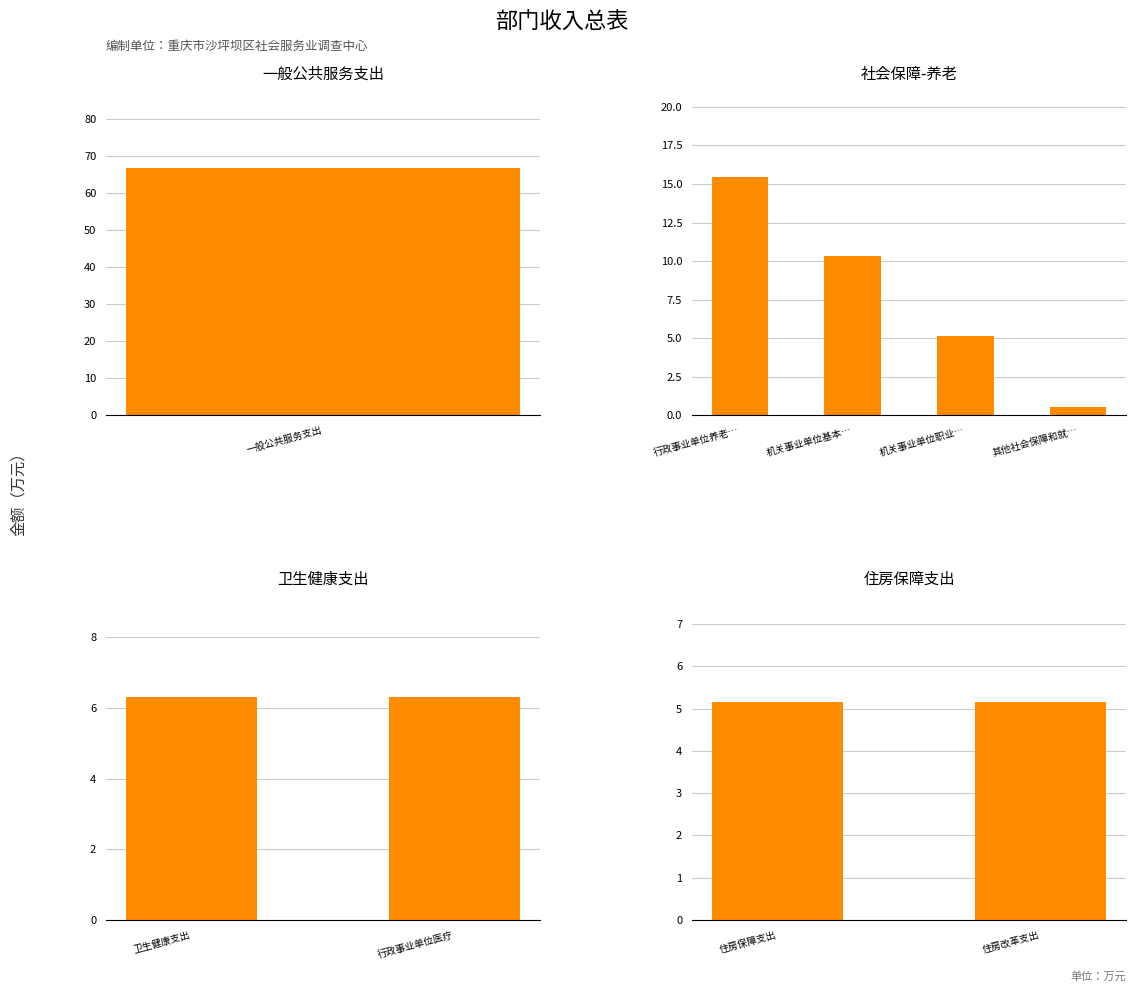

What position from the right is 住房改革支出?

1